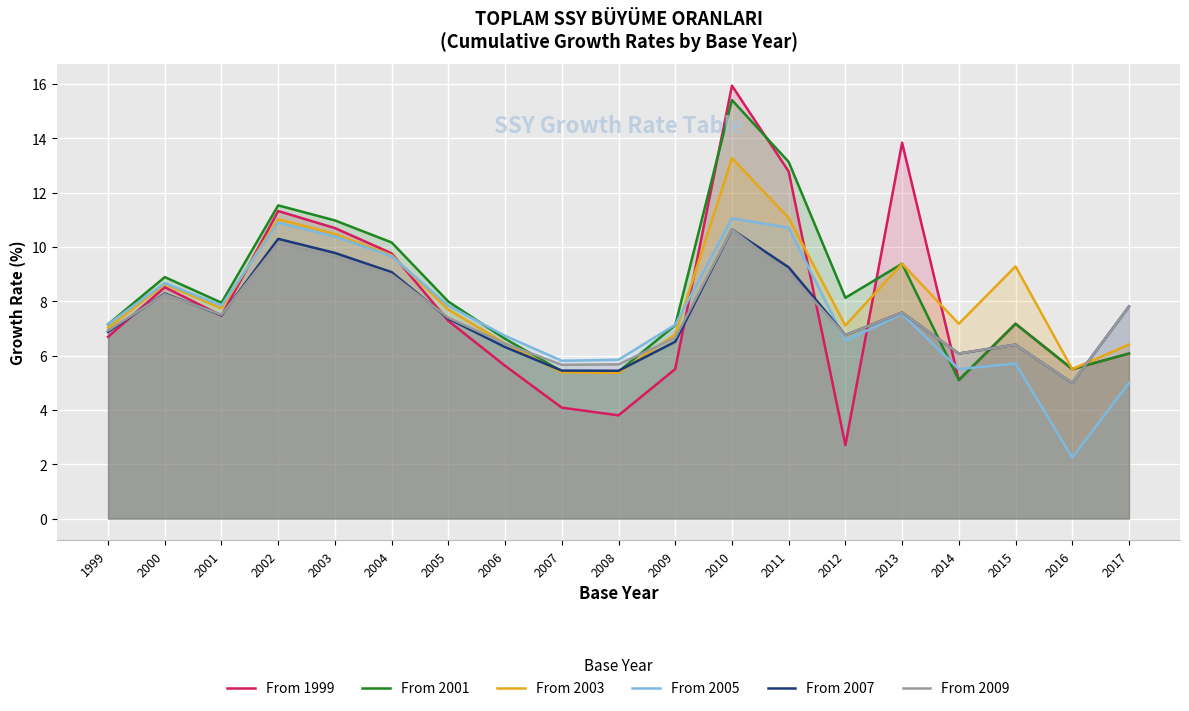

After their last crossing, which series has the higher values: From 2009 or From 2007?

From 2009